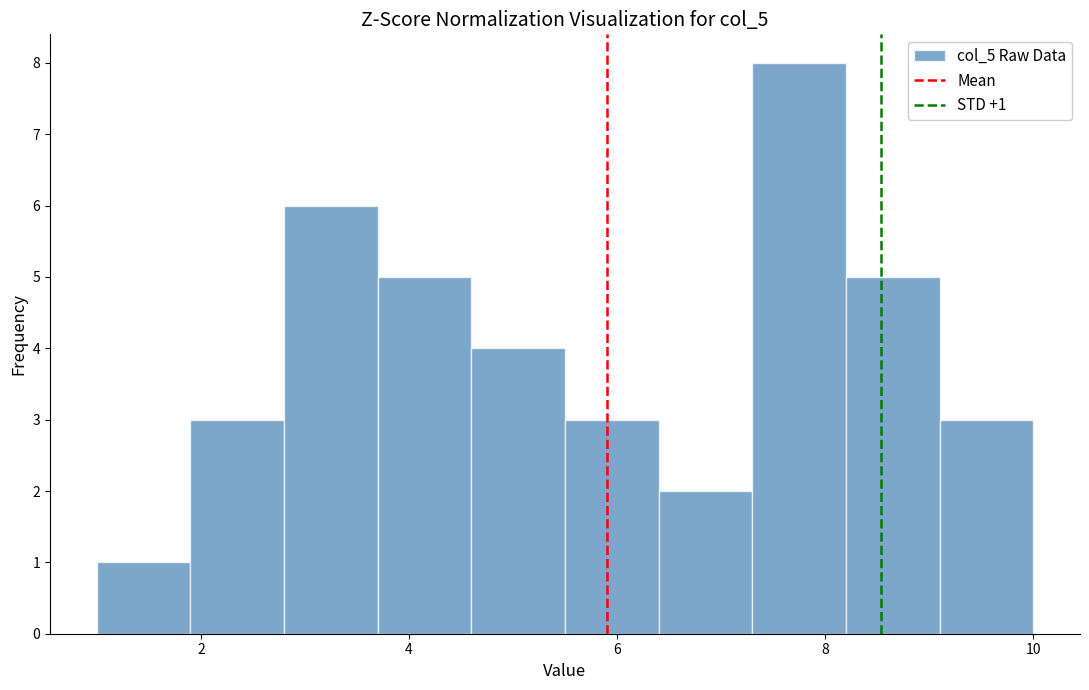

Which range on the x-axis has the tallest bar?

7.3 to 8.2